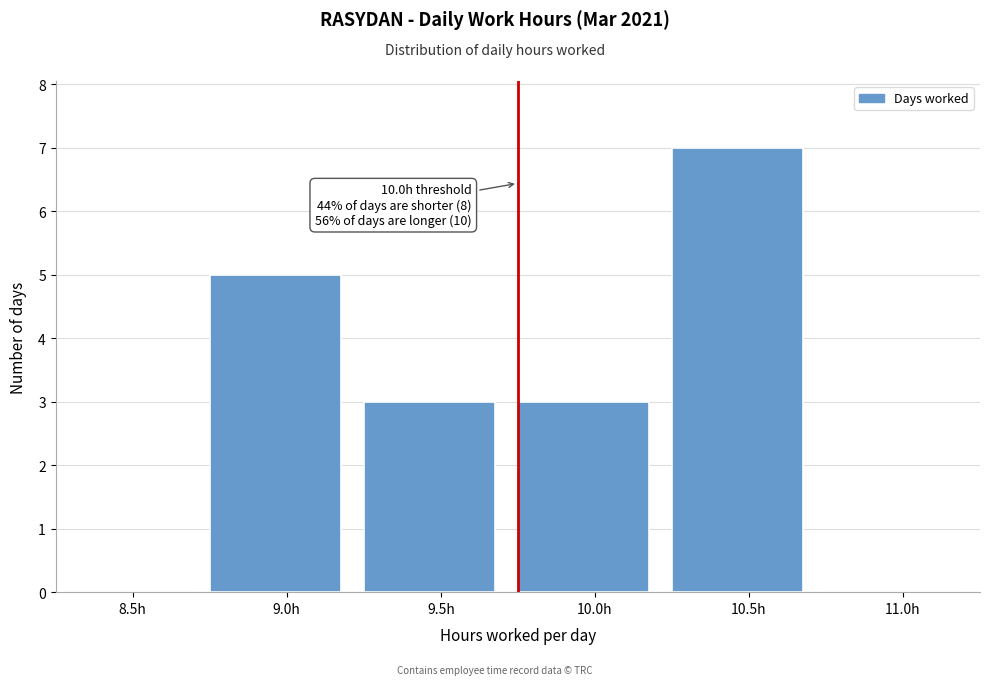

Reading left to right, what are all the values shown in this chart?

8.5h=0	9.0h=5	9.5h=3	10.0h=3	10.5h=7	11.0h=0